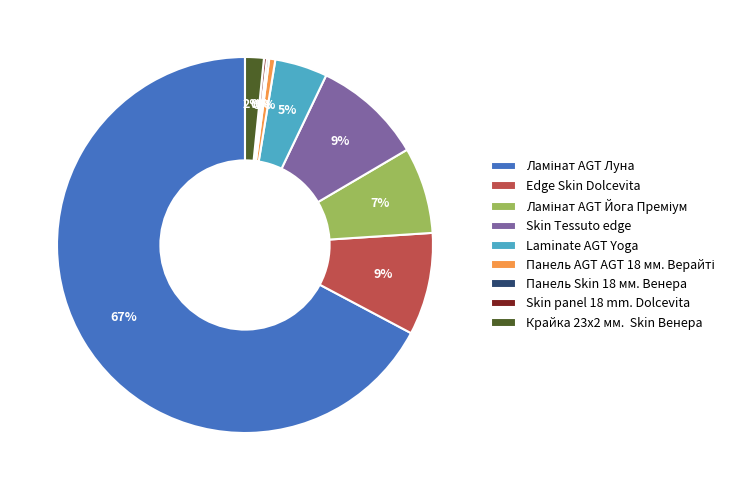

To the nearest percent, what is the difference between the largest and smallest slice percentages?

67%